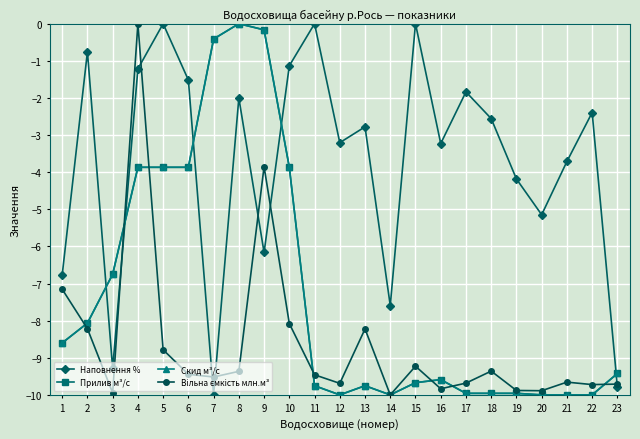

What is the difference between the maximum and minimum values in the Вільна ємкість млн.м³ series?

10.0